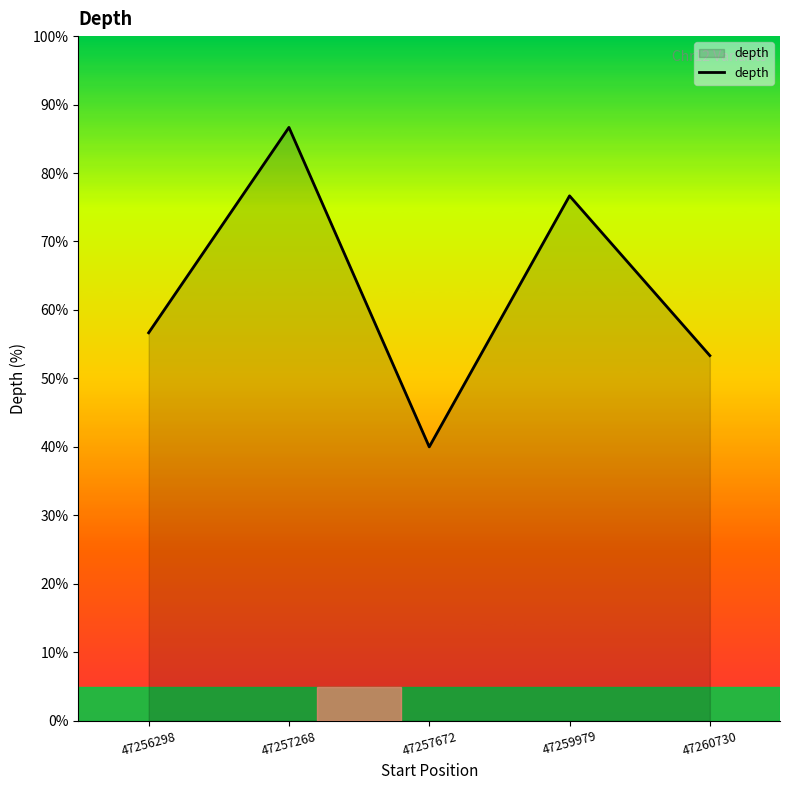

What is the difference between the maximum and minimum values?

46.7